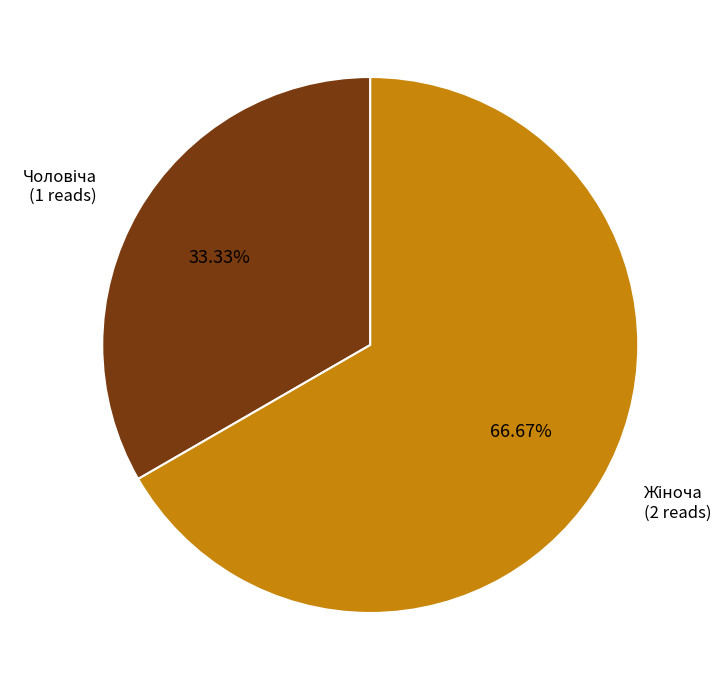

To the nearest percent, what is the difference between the largest and smallest slice percentages?

33%